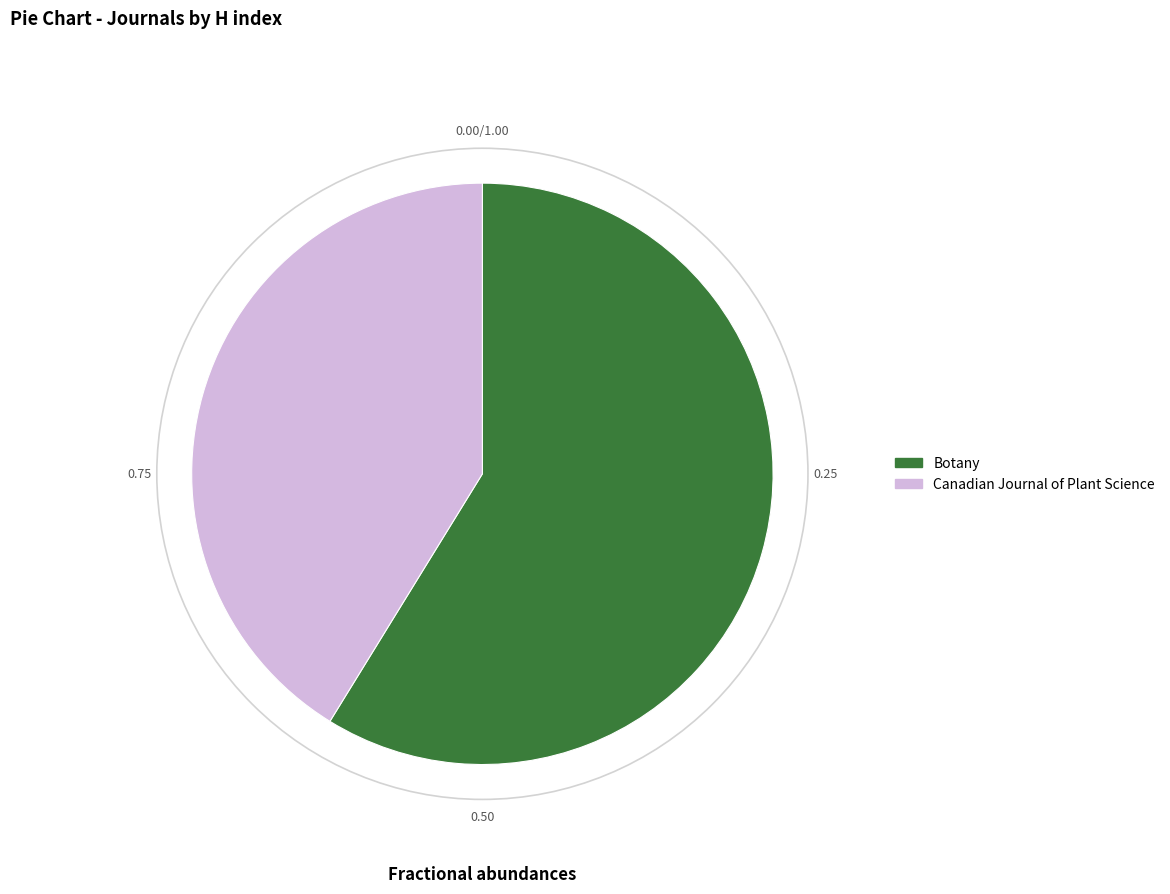

Approximately how many times larger is the value at Botany compared to Canadian Journal of Plant Science?

1.4